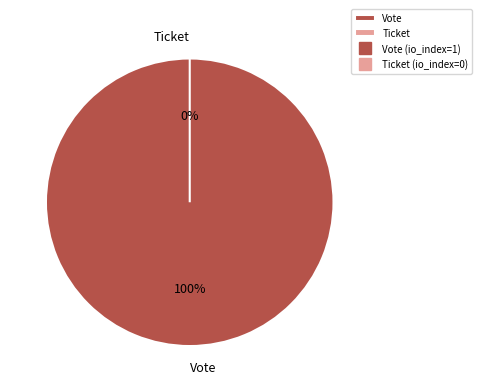

Which has a higher value, Vote or Ticket?

Vote